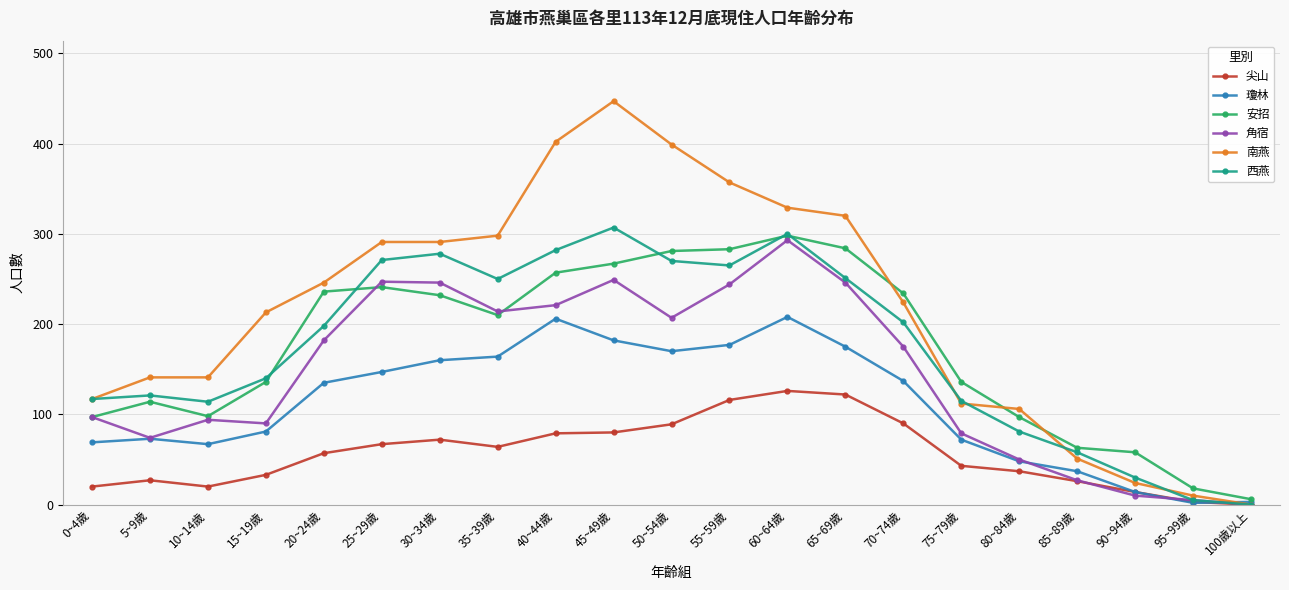

Where is 西燕 nearest to the value 153?

15~19歲